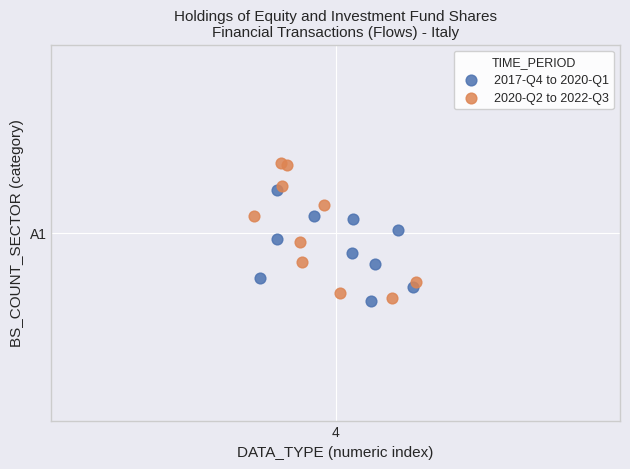

Which series has the widest spread of Y values?

2020-Q2 to 2022-Q3